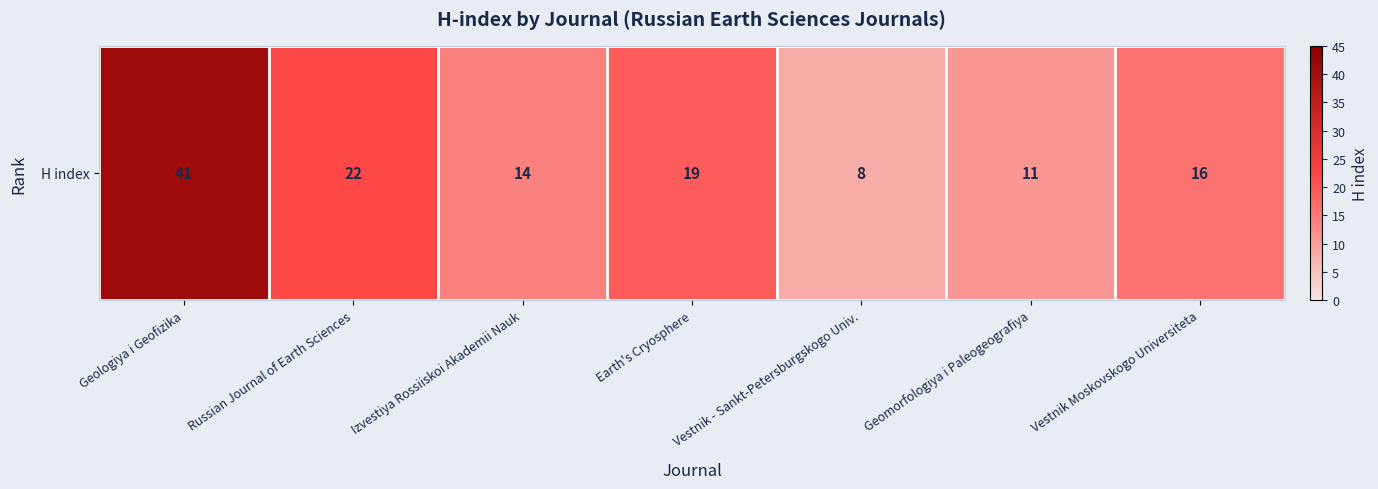

What is the difference between the values at Geomorfologiya i Paleogeografiya and Vestnik Moskovskogo Universiteta?

5